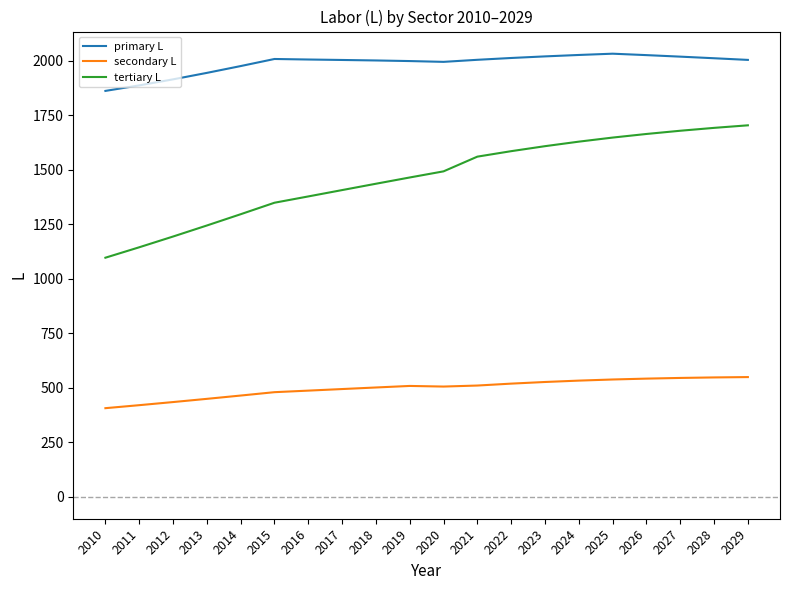

Where is primary L nearest to the value 1947?

2013